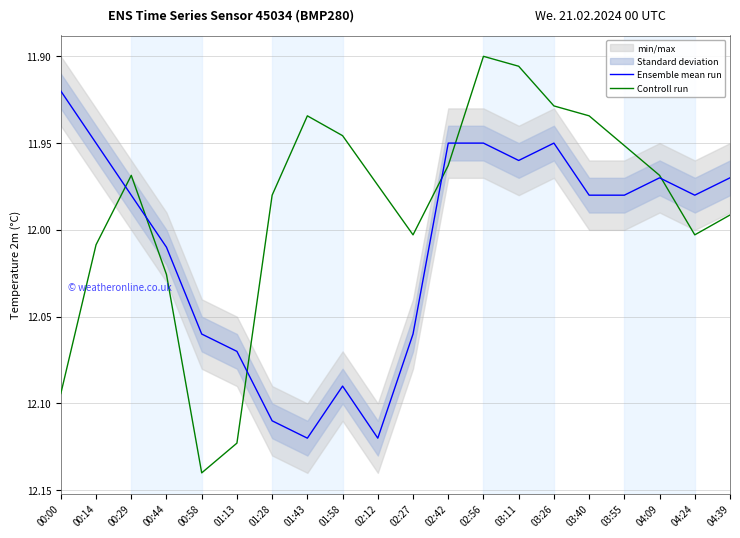

Reading right to left, extract all data points from this chart.

Ensemble mean run: 04:39=12.0	04:24=12.0	04:09=12.0	03:55=12.0	03:40=12.0	03:26=11.9	03:11=12.0	02:56=11.9	02:42=11.9	02:27=12.1	02:12=12.1	01:58=12.1	01:43=12.1	01:28=12.1	01:13=12.1	00:58=12.1	00:44=12.0	00:29=12.0	00:14=11.9	00:00=11.9
Controll run: 04:39=12.0	04:24=12.0	04:09=12.0	03:55=12.0	03:40=11.9	03:26=11.9	03:11=11.9	02:56=11.9	02:42=12.0	02:27=12.0	02:12=12.0	01:58=11.9	01:43=11.9	01:28=12.0	01:13=12.1	00:58=12.1	00:44=12.0	00:29=12.0	00:14=12.0	00:00=12.1